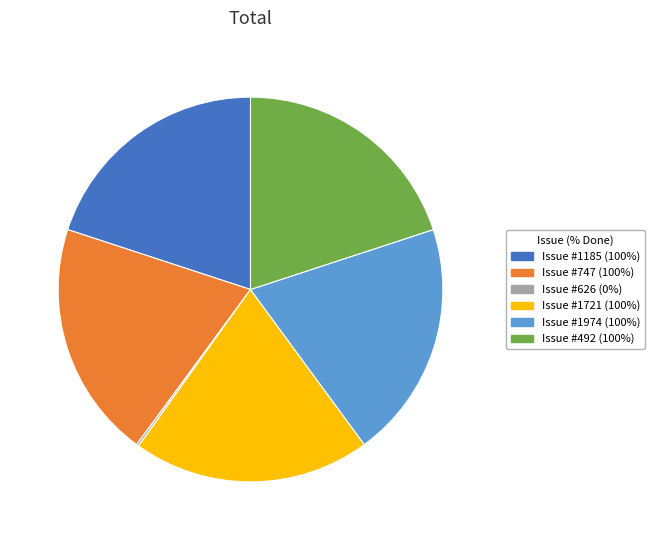

Is there any slice that represents more than half of the pie?

No